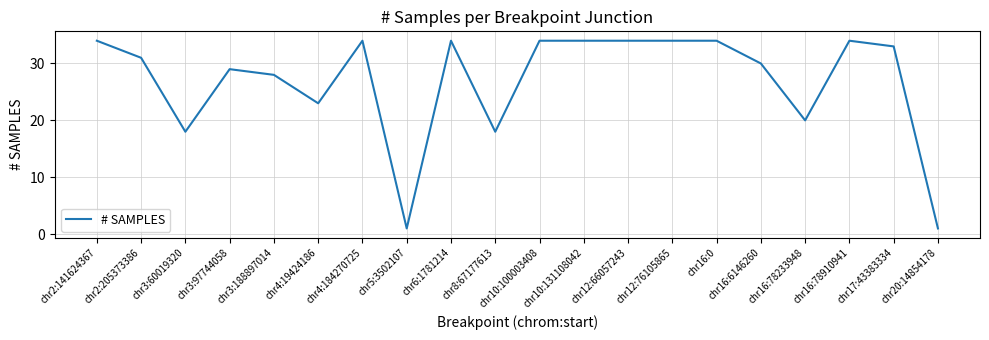

What is the difference between the values at chr4:19424186 and chr12:76105865?

11